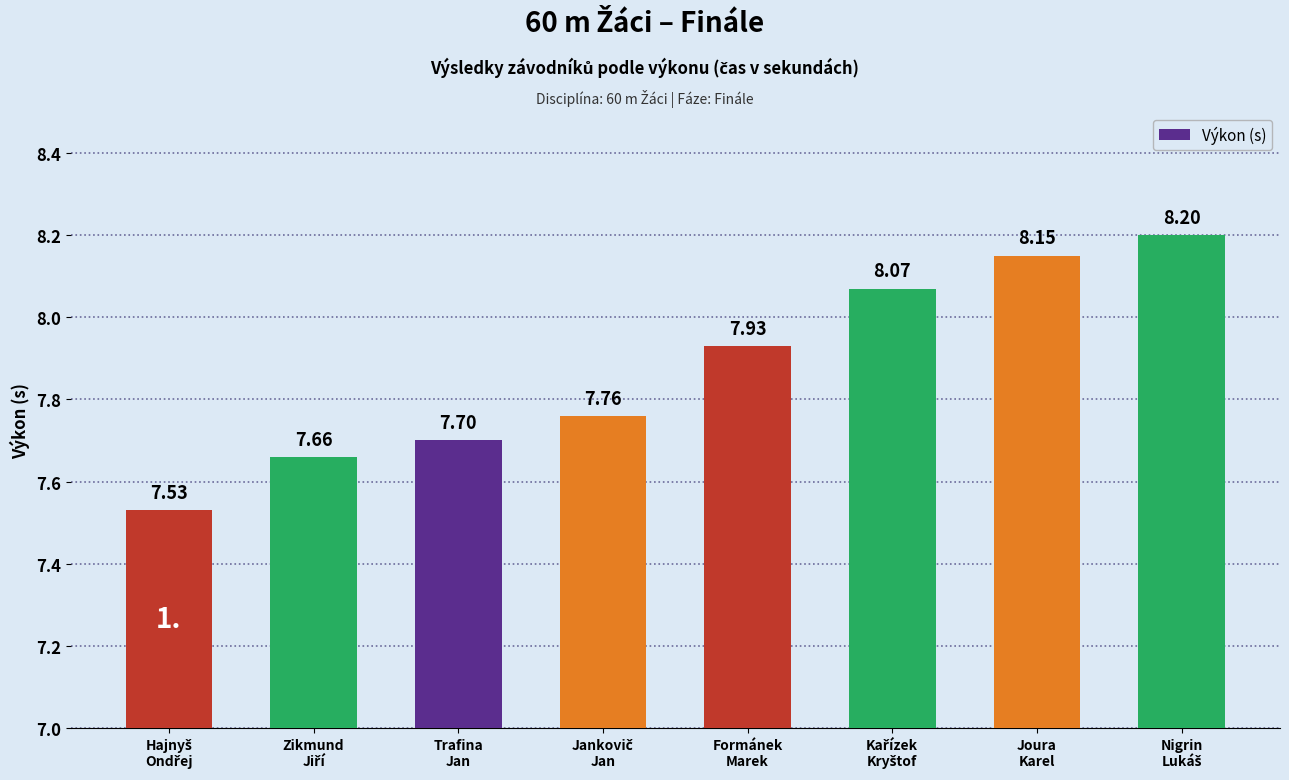

What is the difference between the maximum and minimum values?

0.7